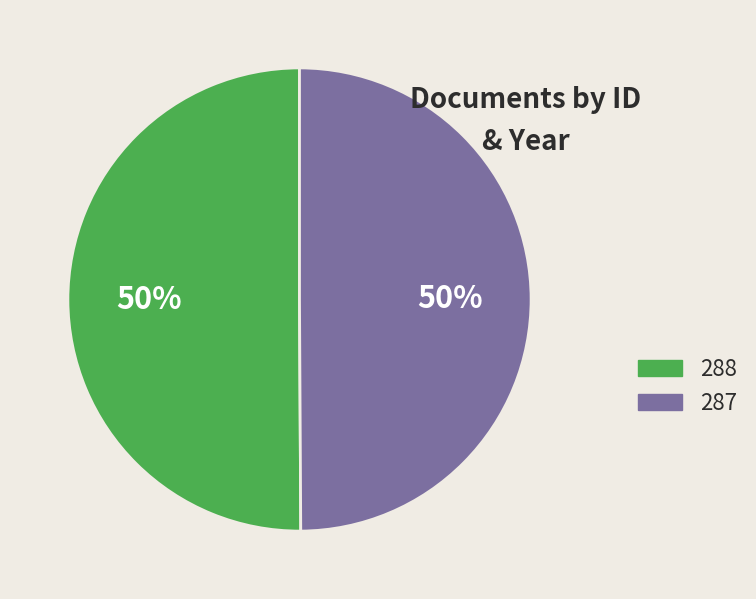

True or false: 288 accounts for 50% of the total.

True